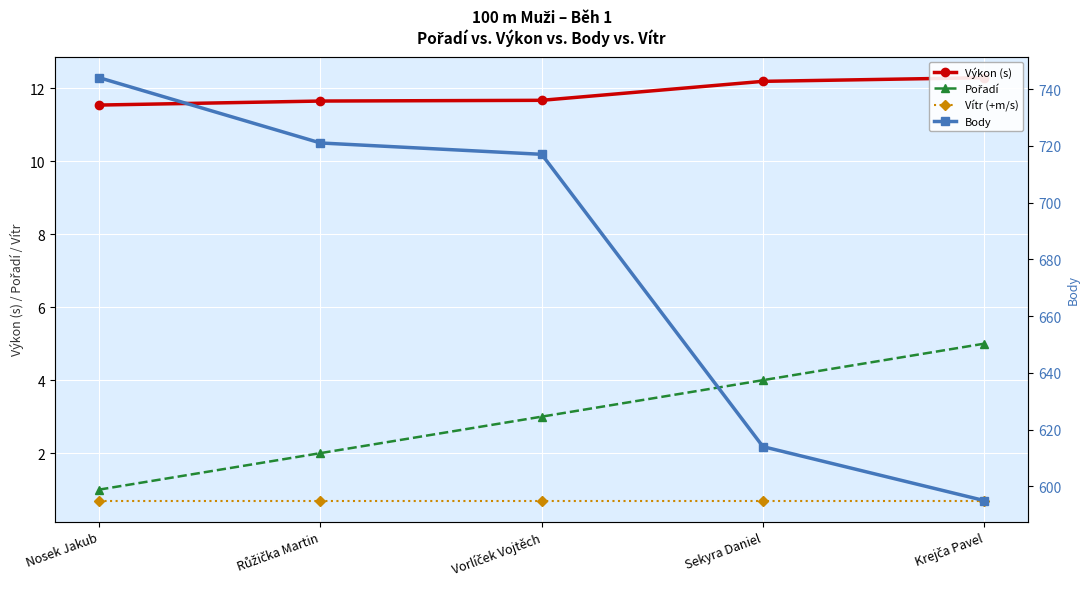

What position from the left is Krejča Pavel?

5